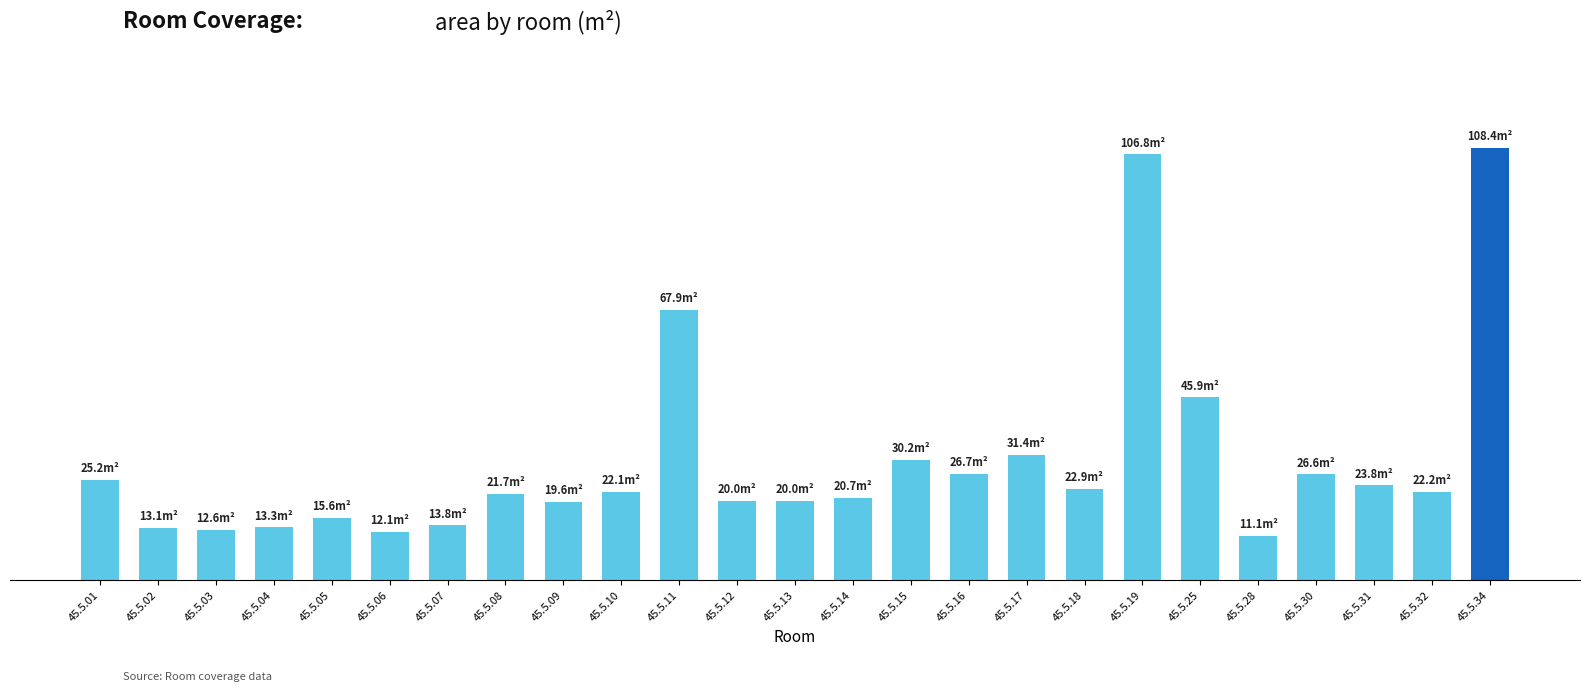

What is the sum of all values?

753.7